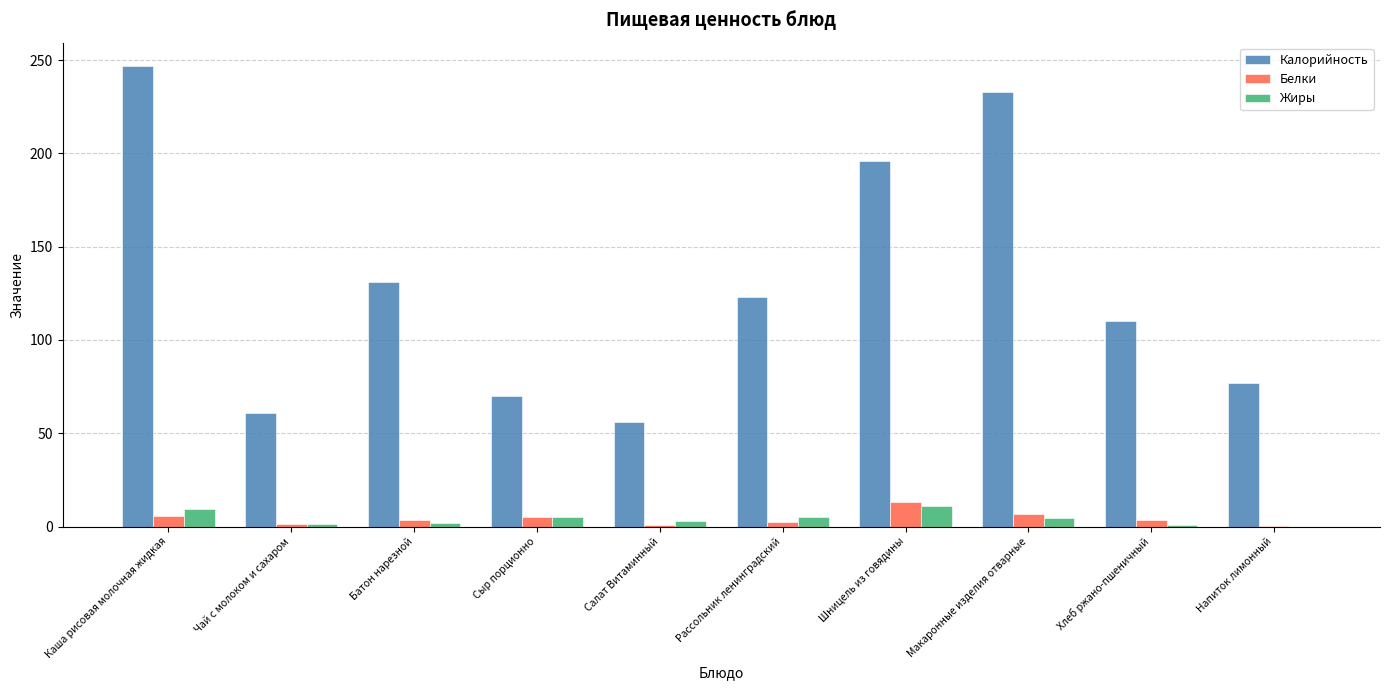

What is the sum of the Калорийность values at Каша рисовая молочная жидкая and Напиток лимонный?

324.0